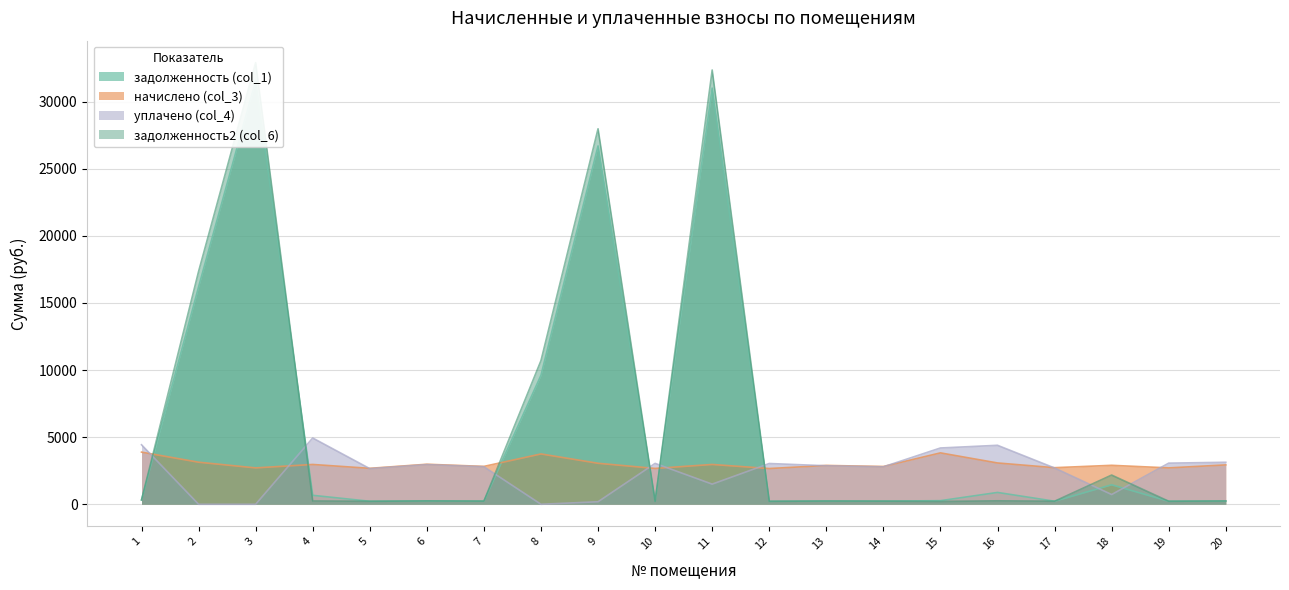

Which series has the largest range (max minus min)?

задолженность2 (col_6)